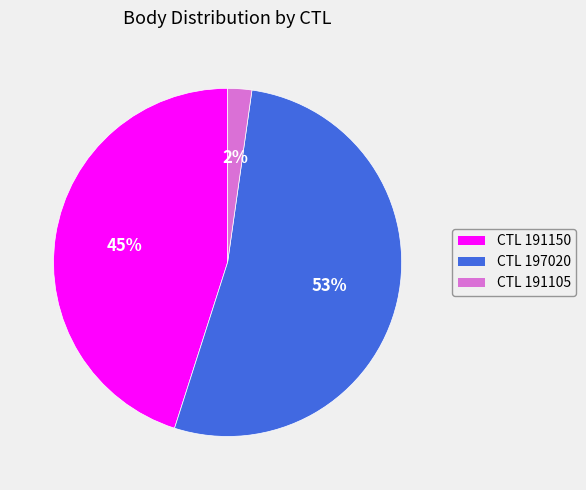

Does any single category account for the majority?

Yes